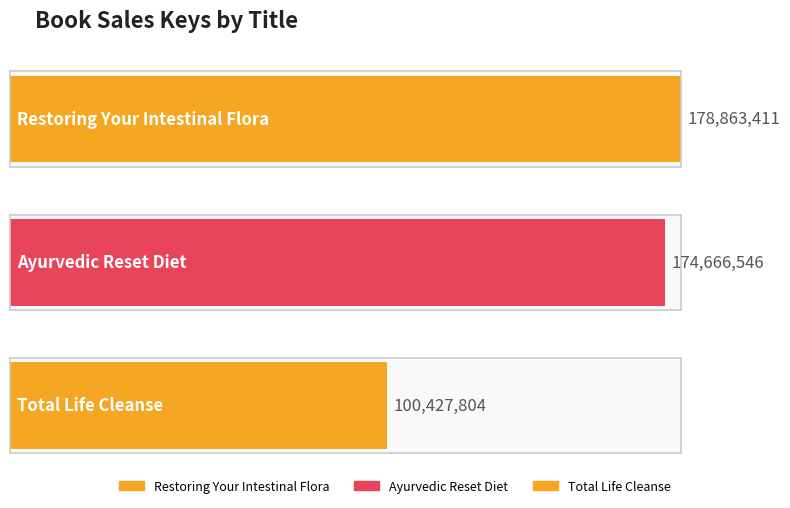

Between Restoring Your Intestinal Flora and Ayurvedic Reset Diet, which is larger?

Restoring Your Intestinal Flora